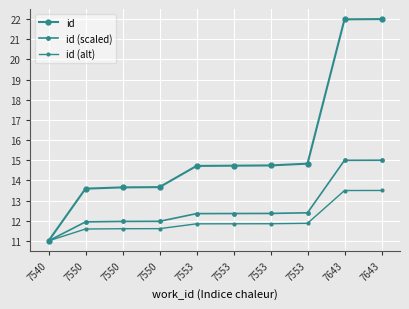

How many data points does each series have?

10